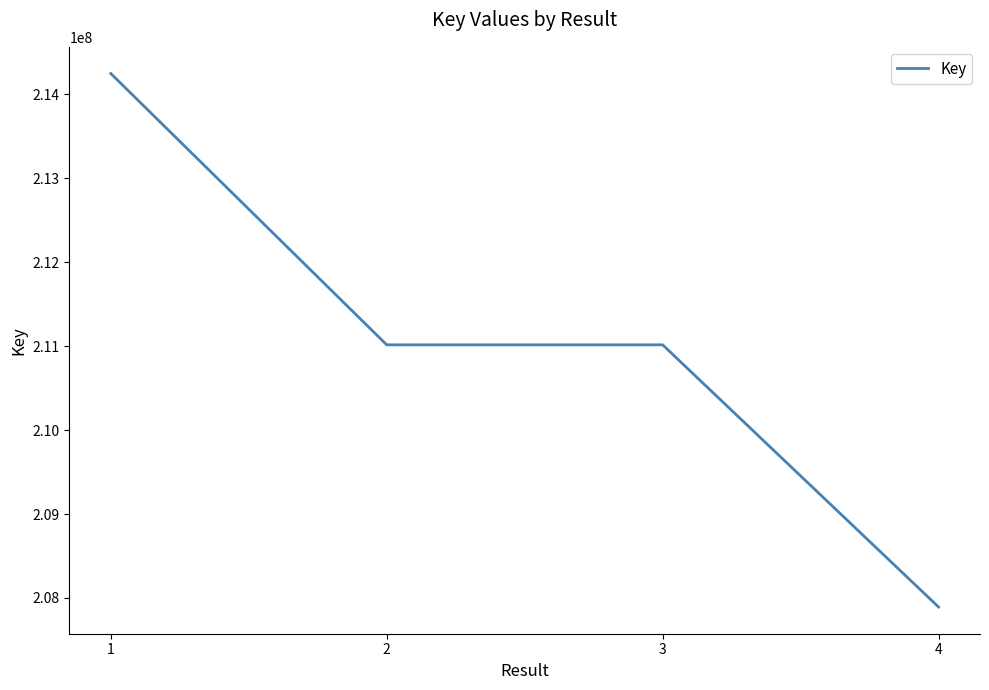

What is the difference between the maximum and minimum values?

6356774